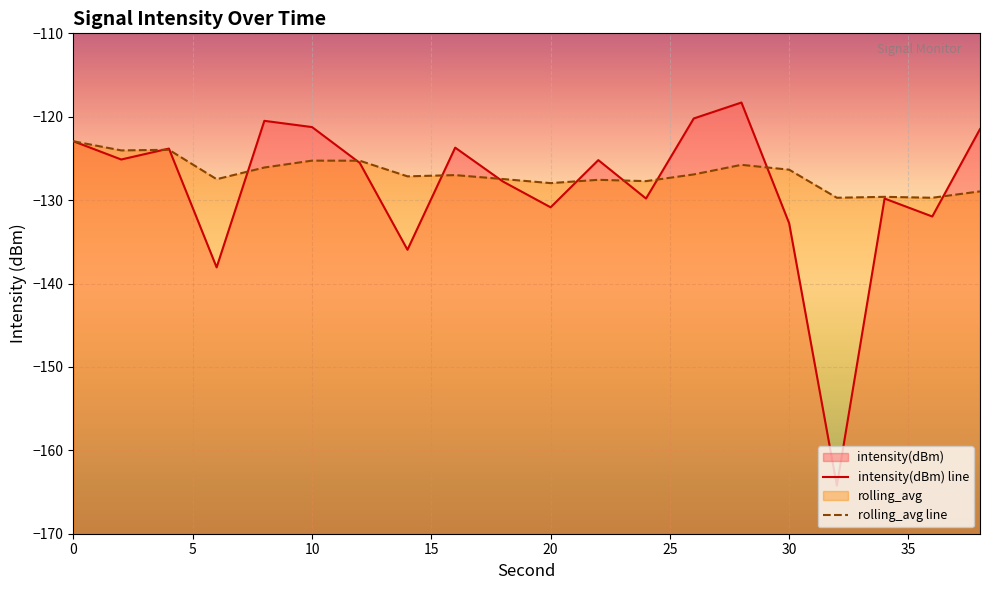

How many data points in rolling_avg are above -126?

6